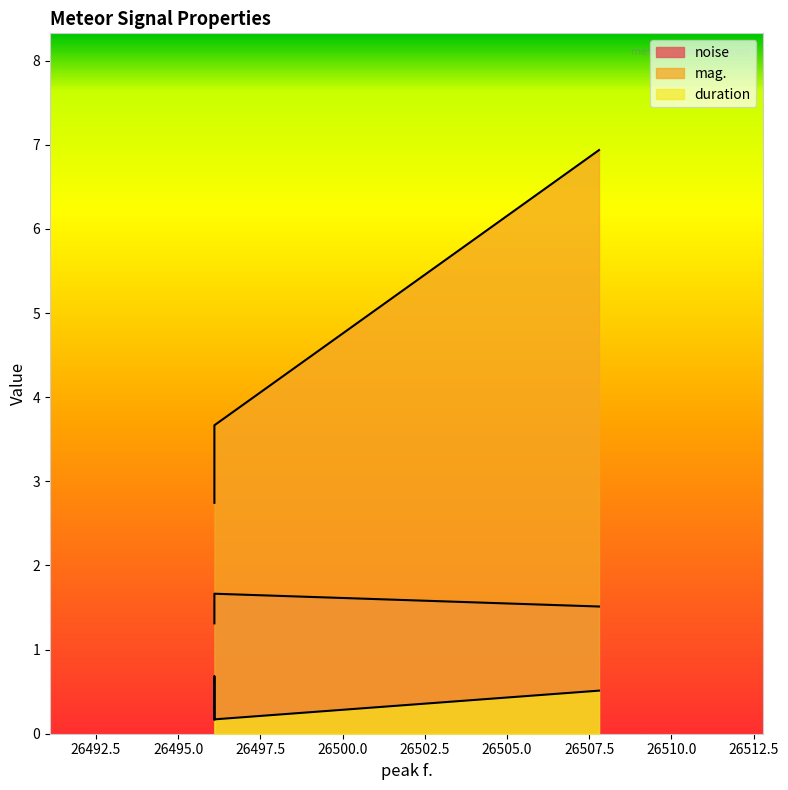

Does the chart have visible grid lines?

No